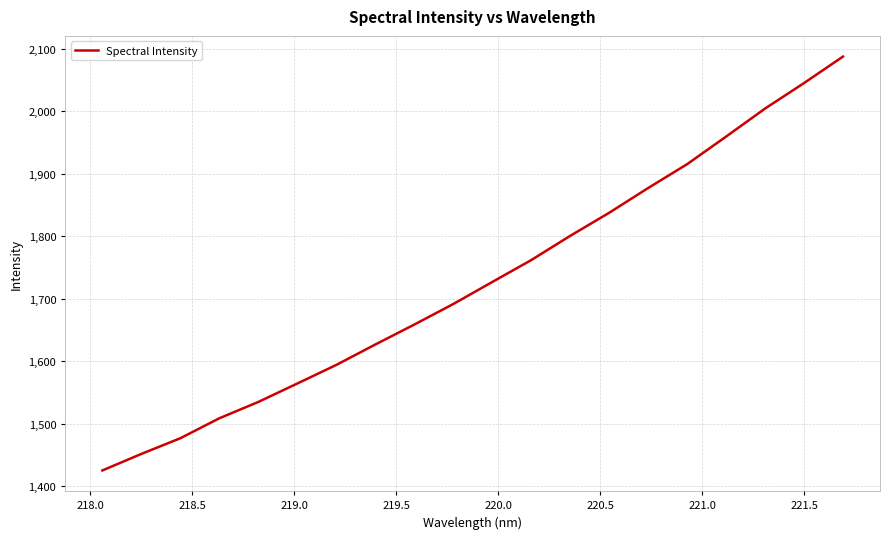

What is the greatest value displayed?

2087.3